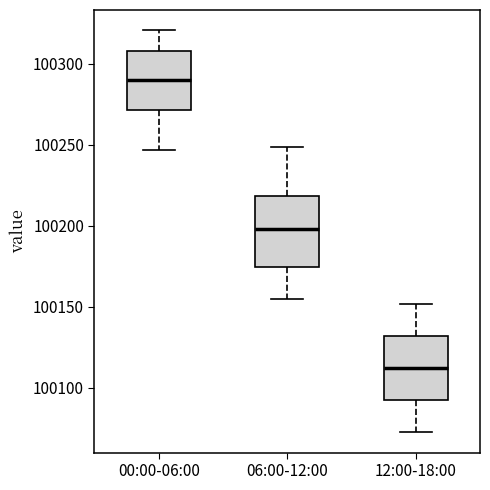

Where is the lower edge of the box for 12:00-18:00 on the y-axis? The values are not printed on the chart, so give them approximately, as read against the axis.

100090